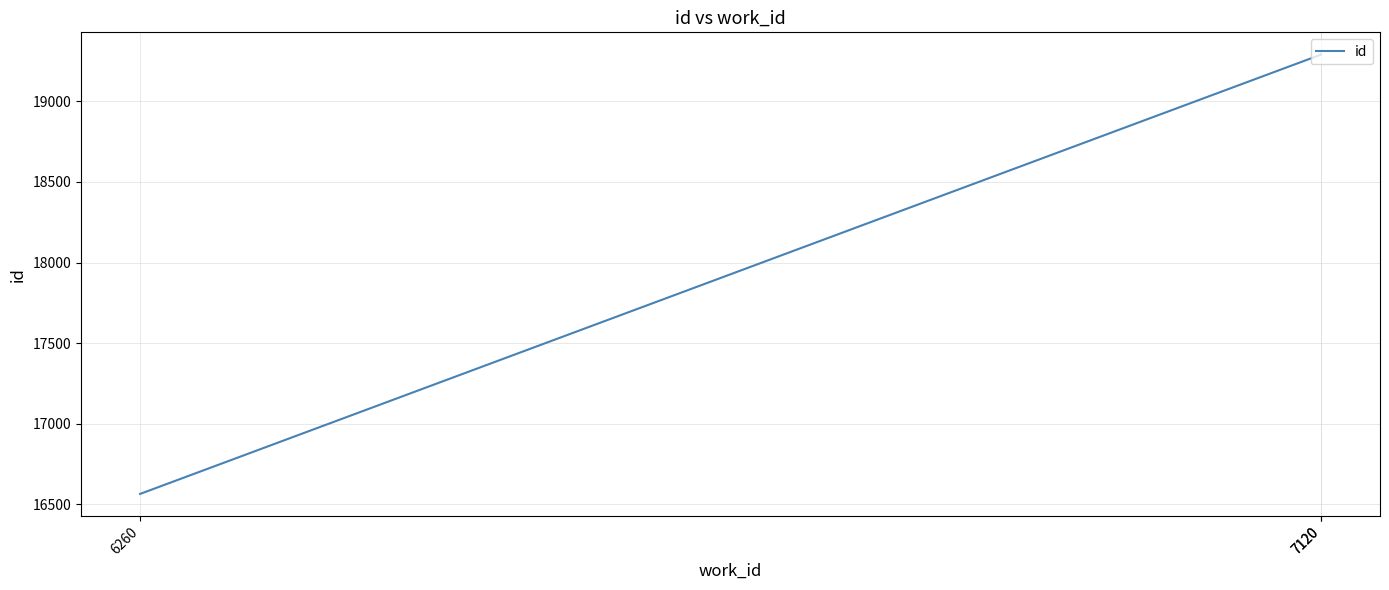

True or false: the data shows 3991 at 6260.

False